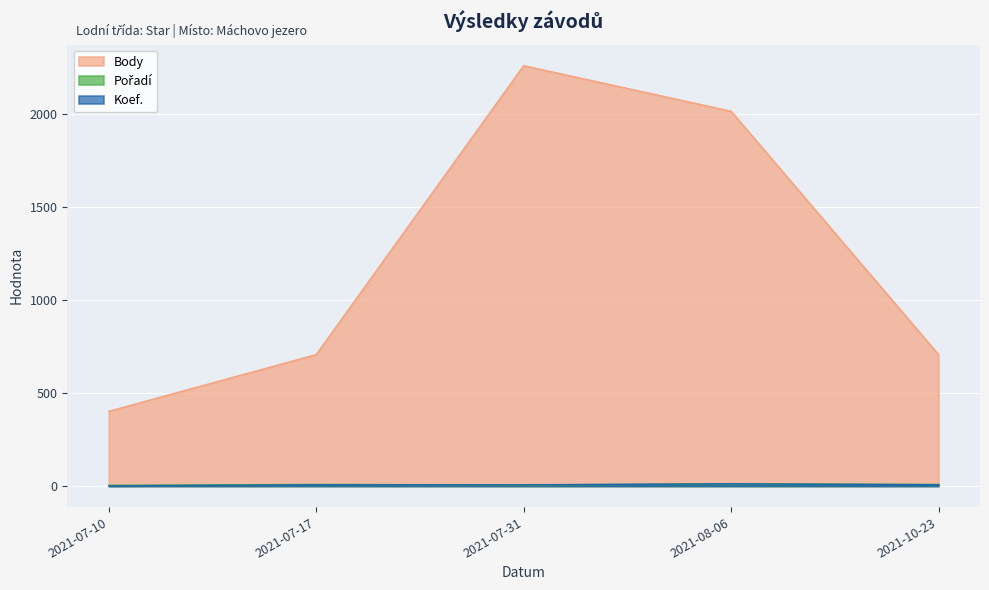

Which category has the highest value in the Koef. series?

2021-08-06